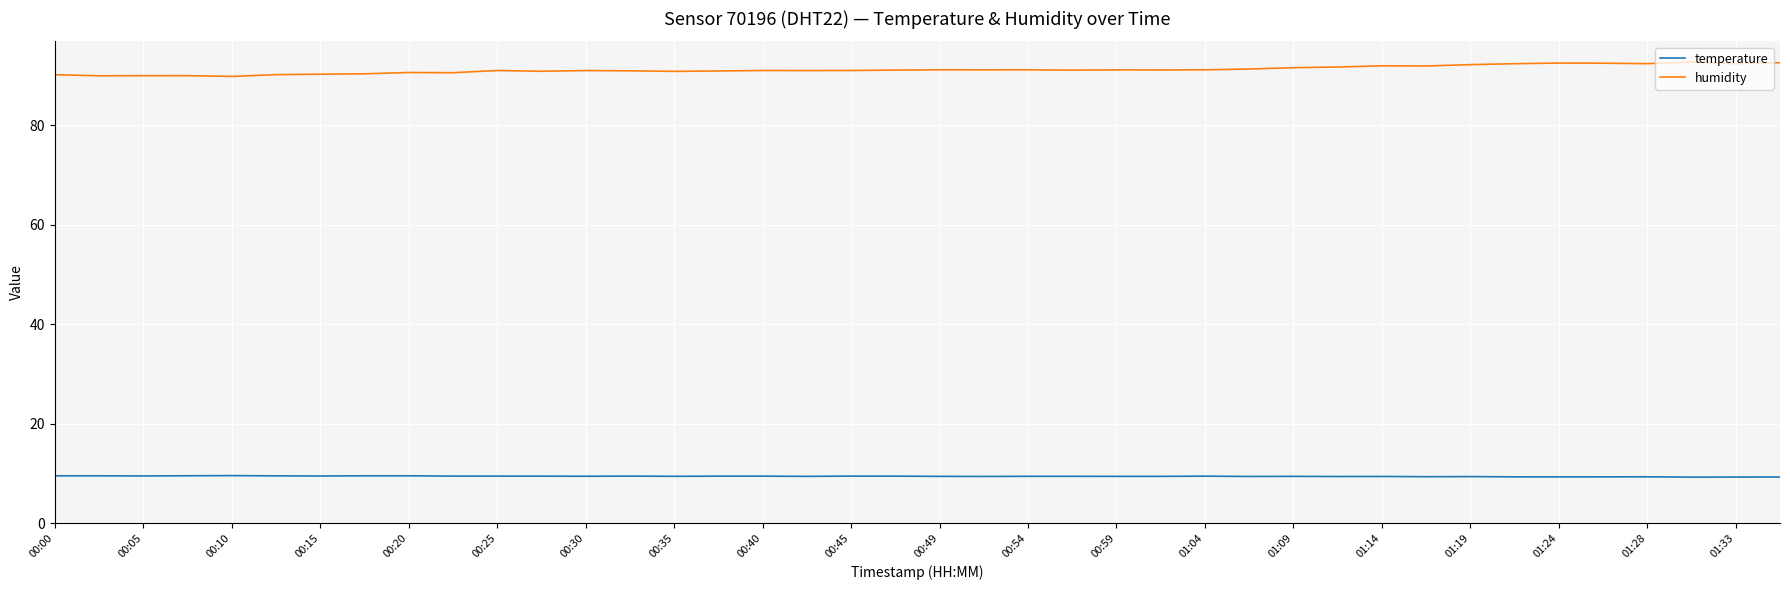

In humidity, how many points are lower than both neighbors (excluding endpoints)?

12